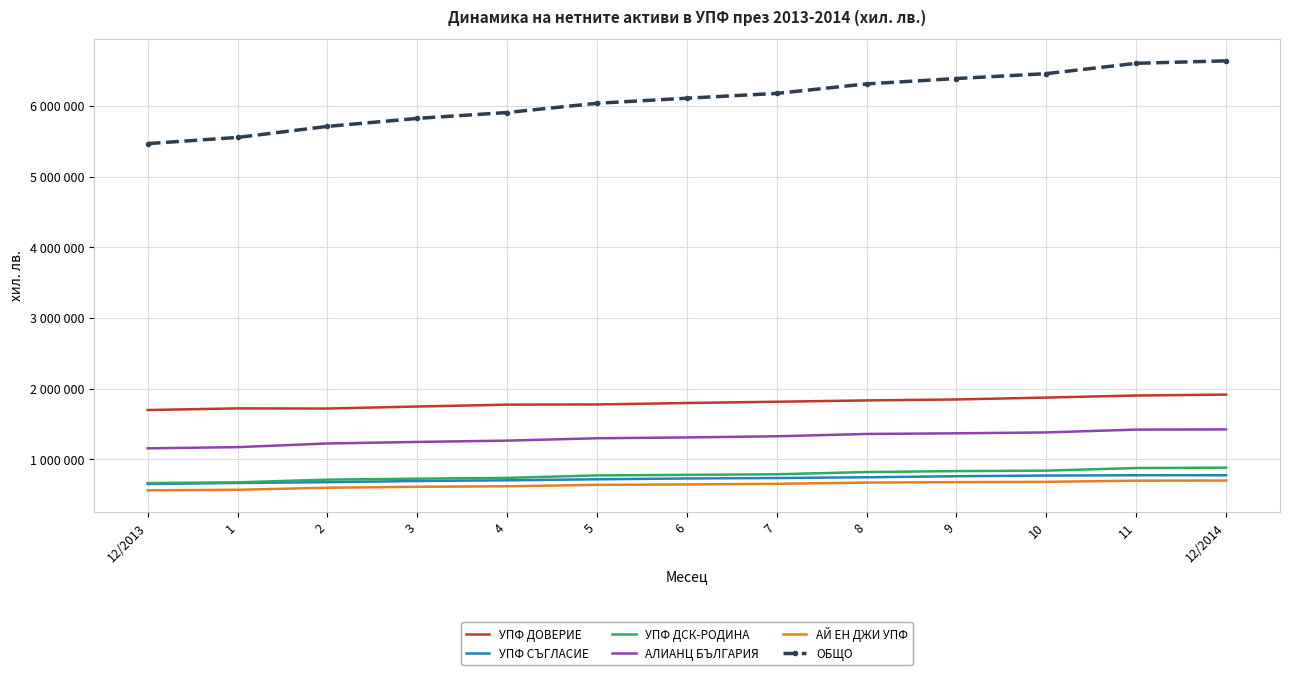

Which has a higher value, 12/2013 or 9?

9